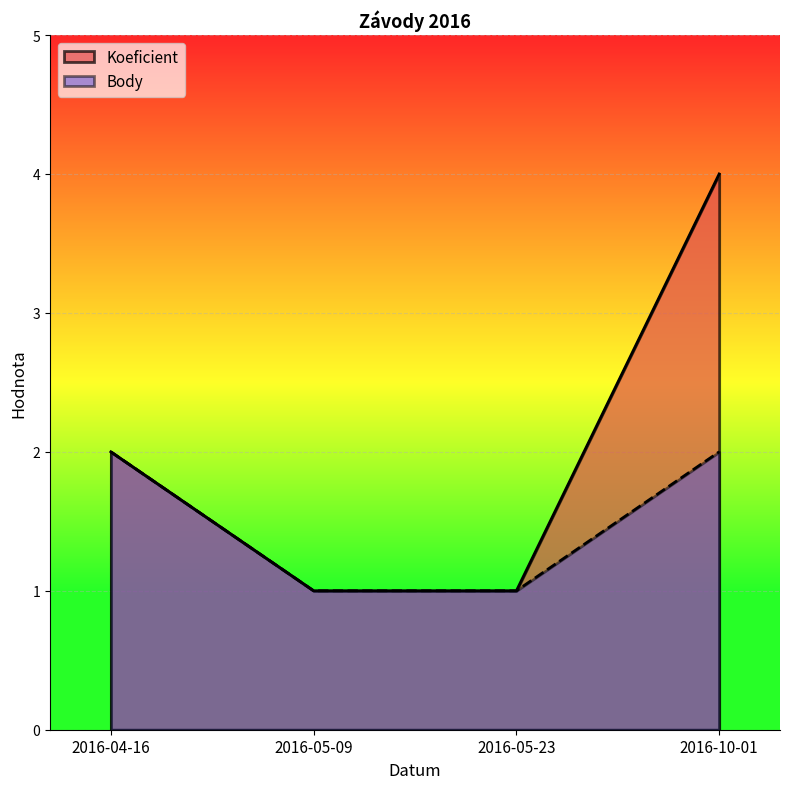

Is it true that Body equals 3 at 2016-04-16?

False